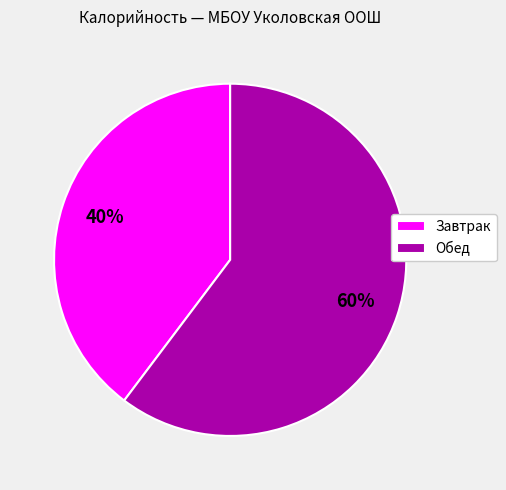

To the nearest percent, what percentage of the pie is Обед?

60%